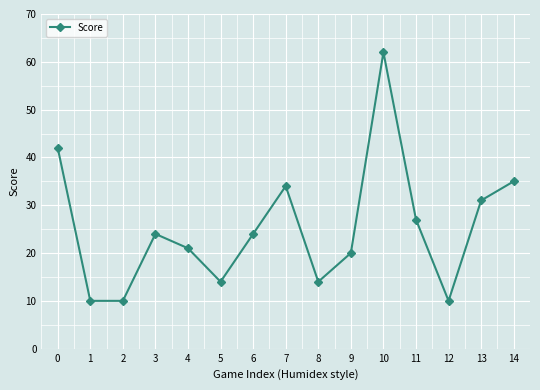

How many interior local peaks (higher than both neighbors) does the data have?

3